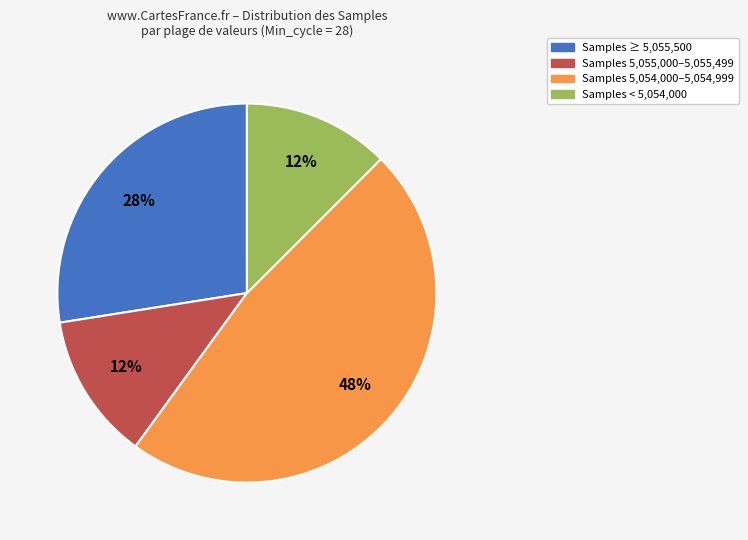

Is there a majority slice in this chart?

No